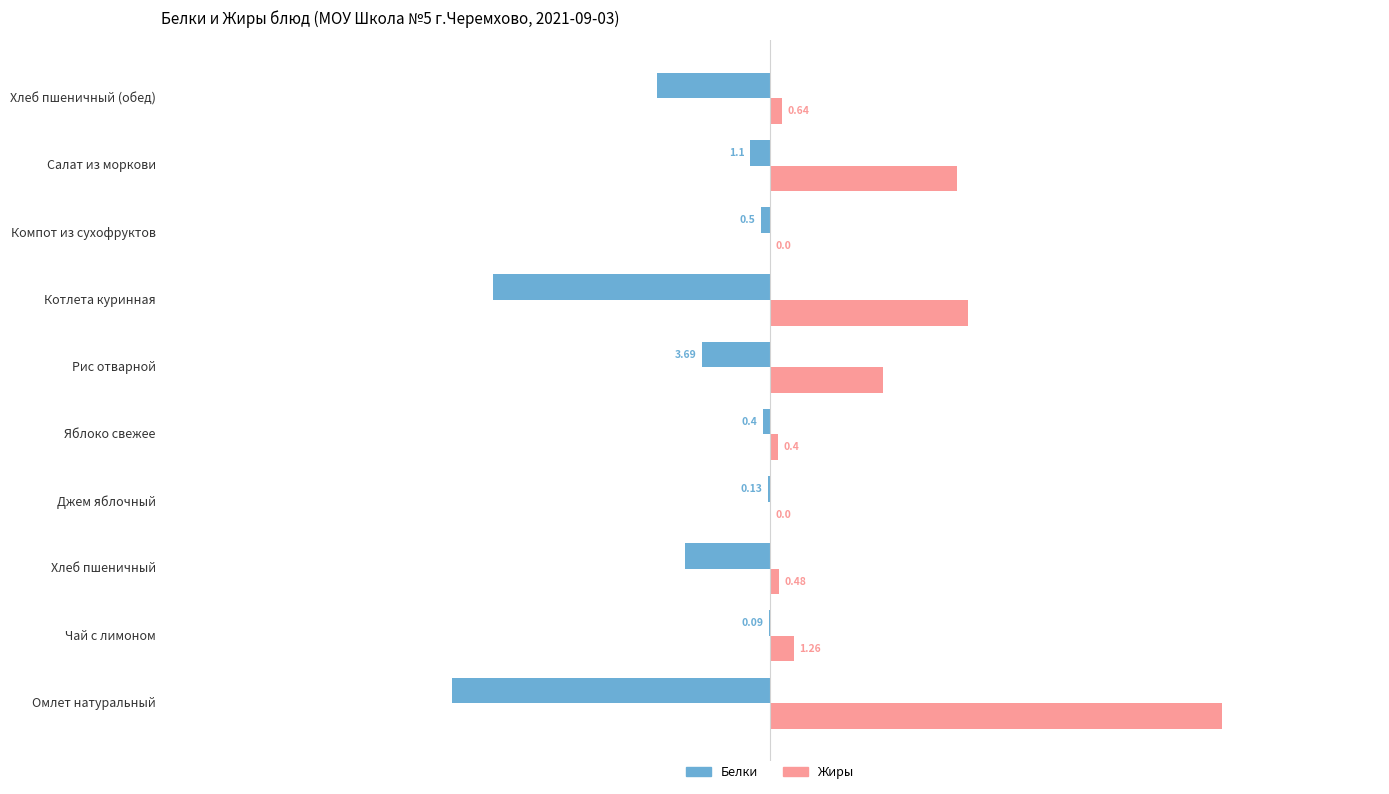

What is the difference between the maximum and minimum values in the Жиры series?

24.4